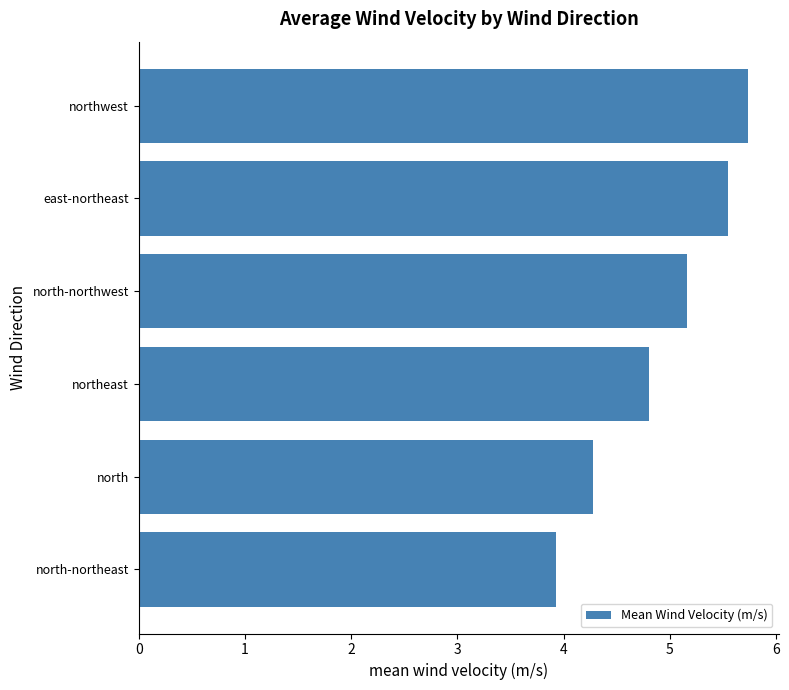

The chart shows a value of 2.7 at northeast. True or false?

False